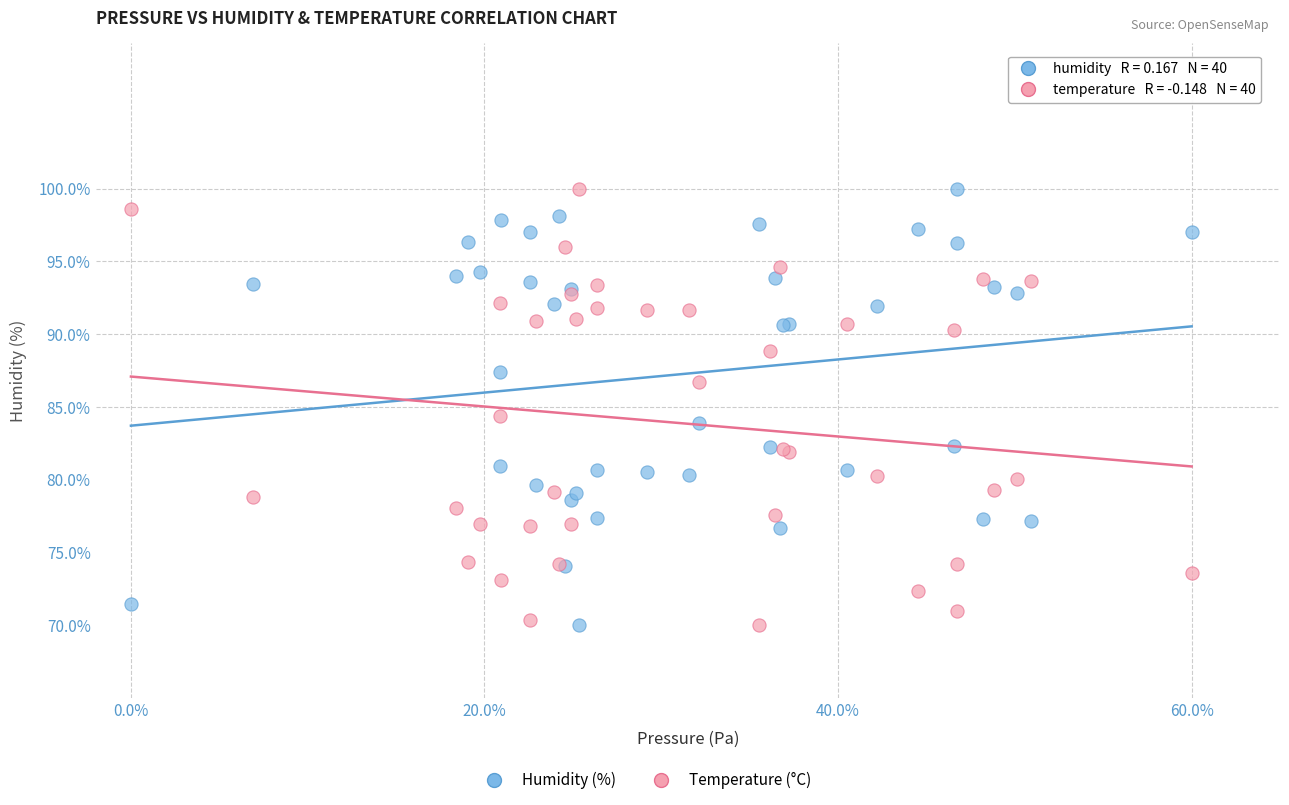

Across all series, what Y value is closest to 85?

84.4